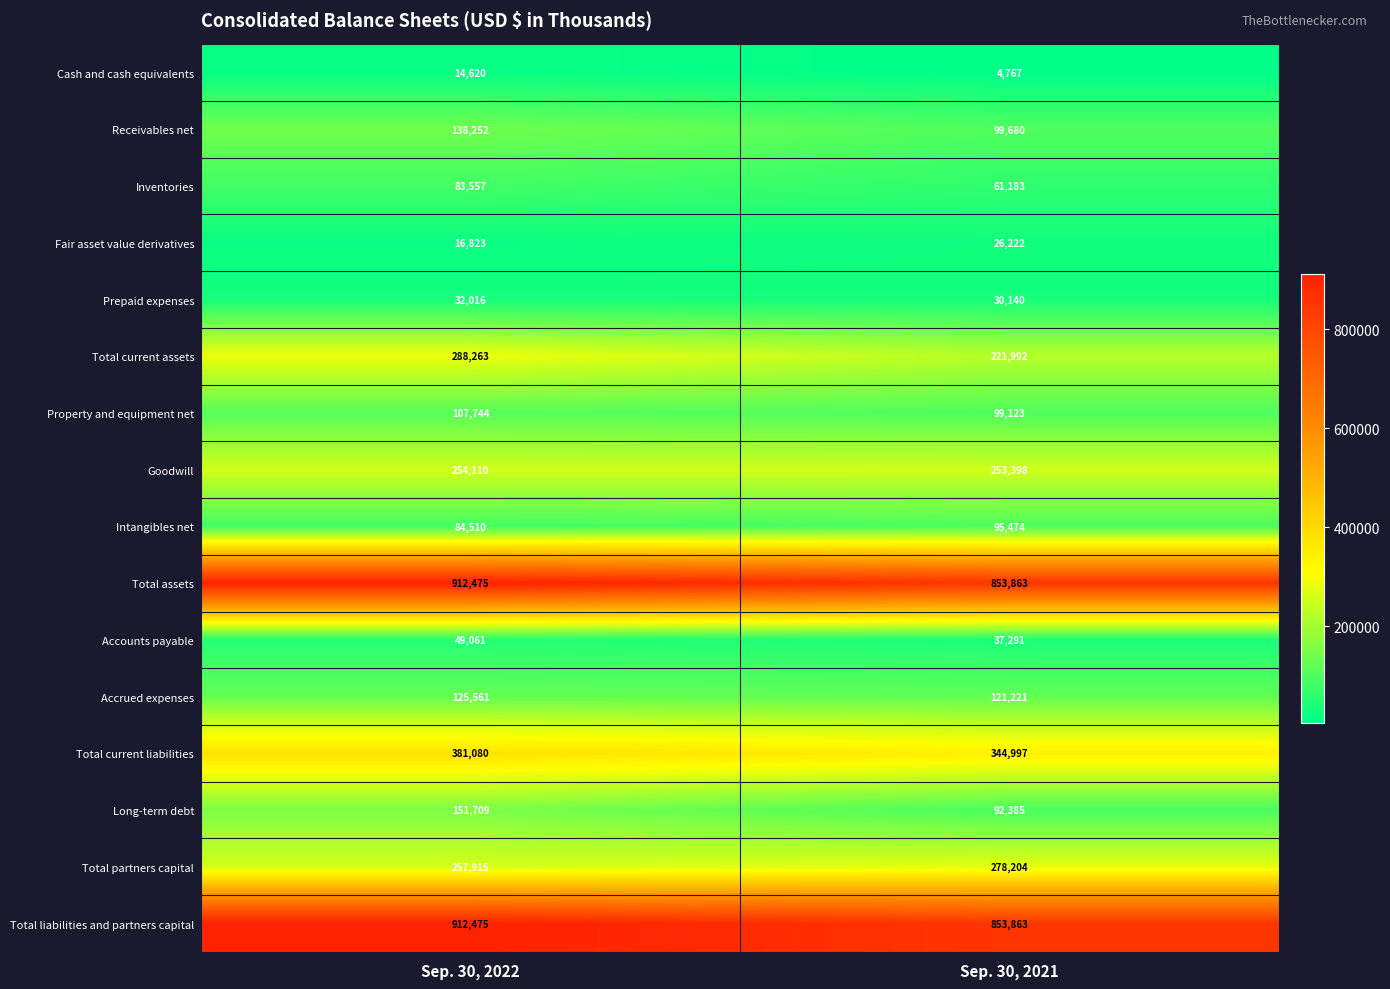

Which series changed the most between Sep. 30, 2022 and Sep. 30, 2021?

Total current assets